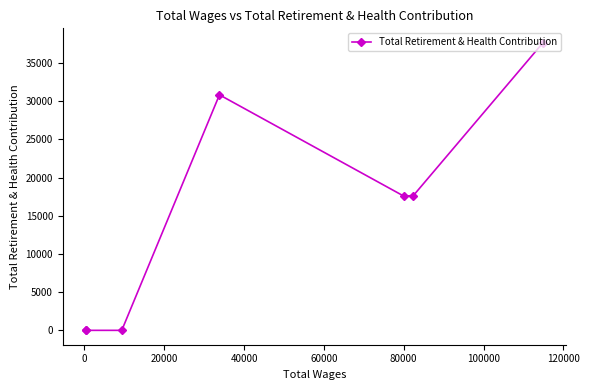

What is the difference between the second highest and second lowest values?

30828